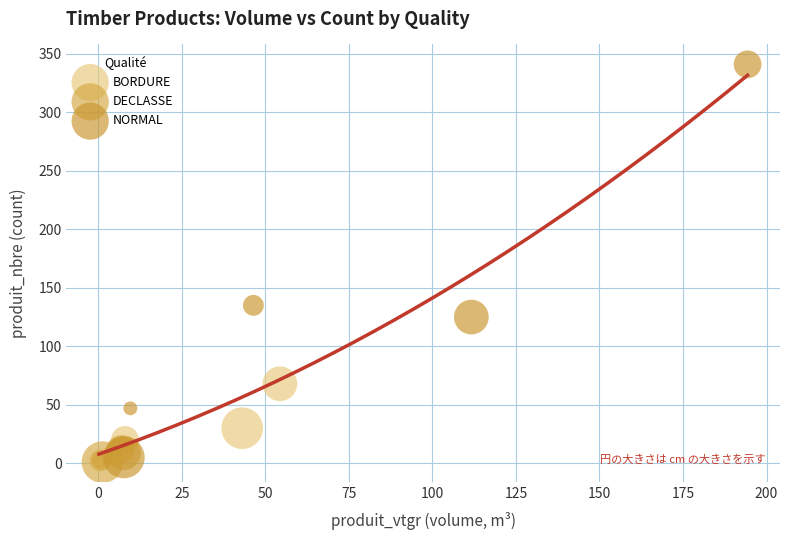

Which series contains the highest Y value?

NORMAL